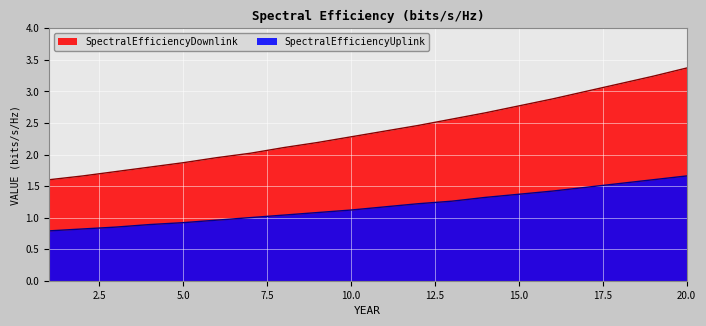

True or false: SpectralEfficiencyUplink has more than 2 interior local peaks.

False